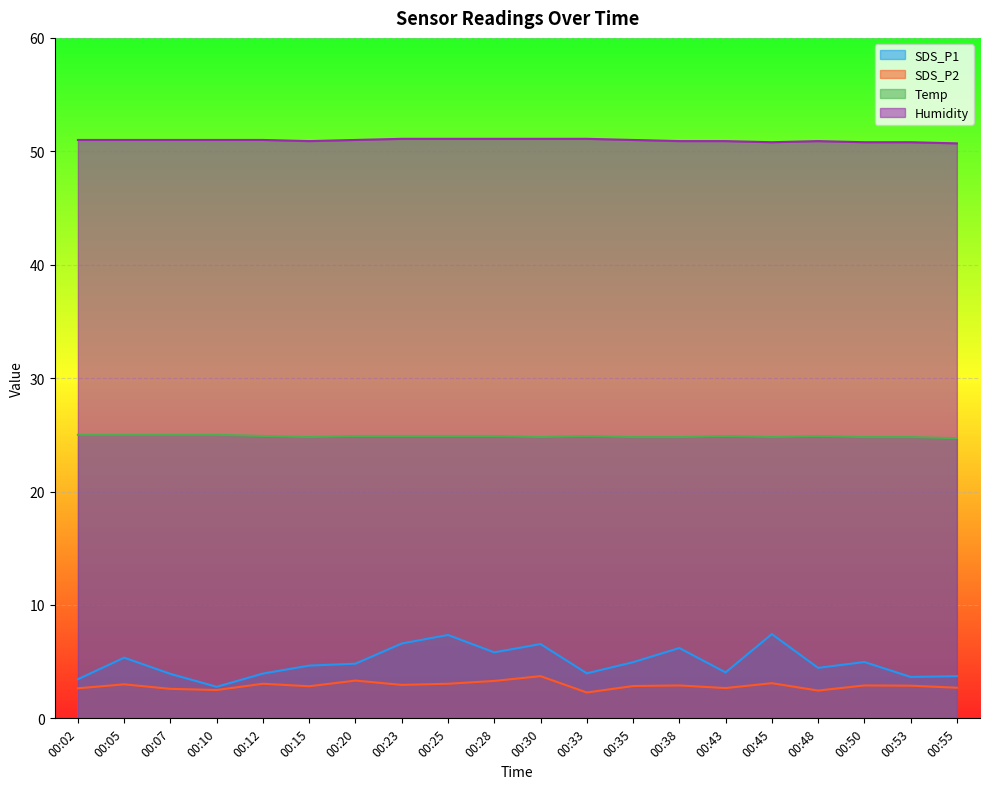

True or false: SDS_P2 and Temp cross at least once.

False